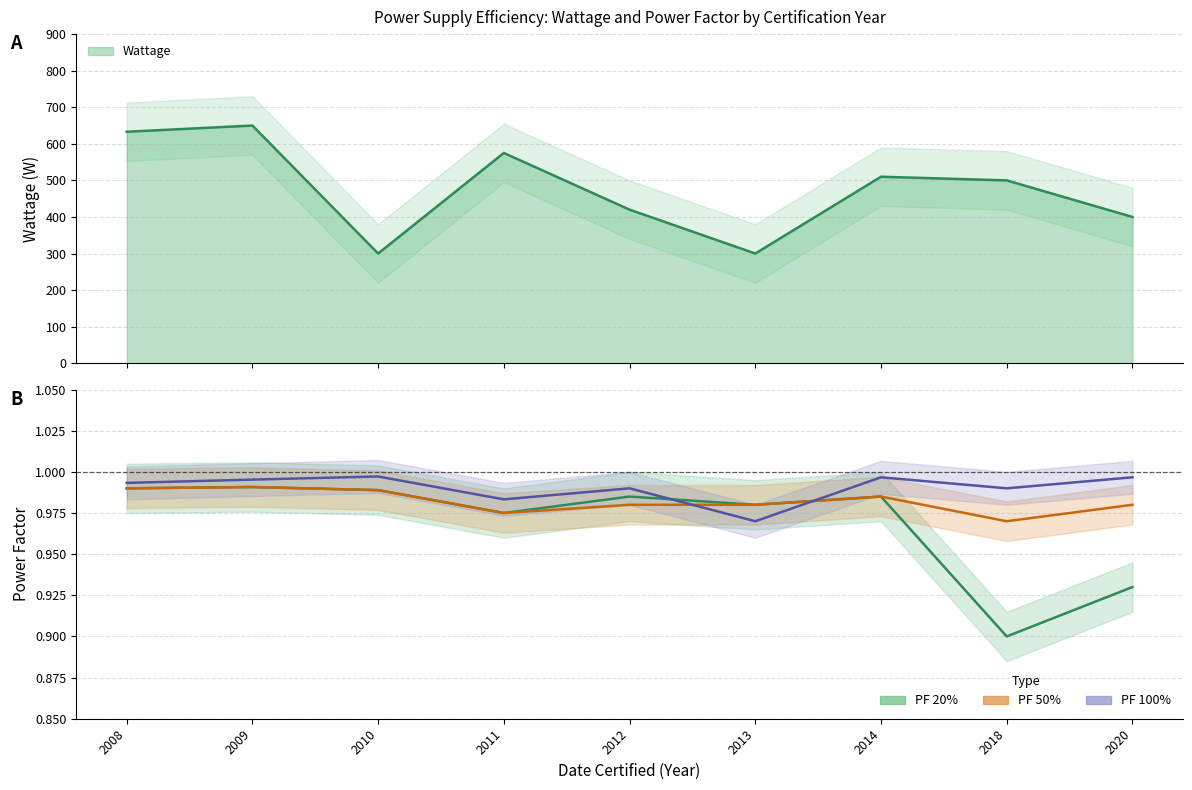

Is the value of PF 100% at 2009 greater than the value of PF 20% at 2008?

Yes